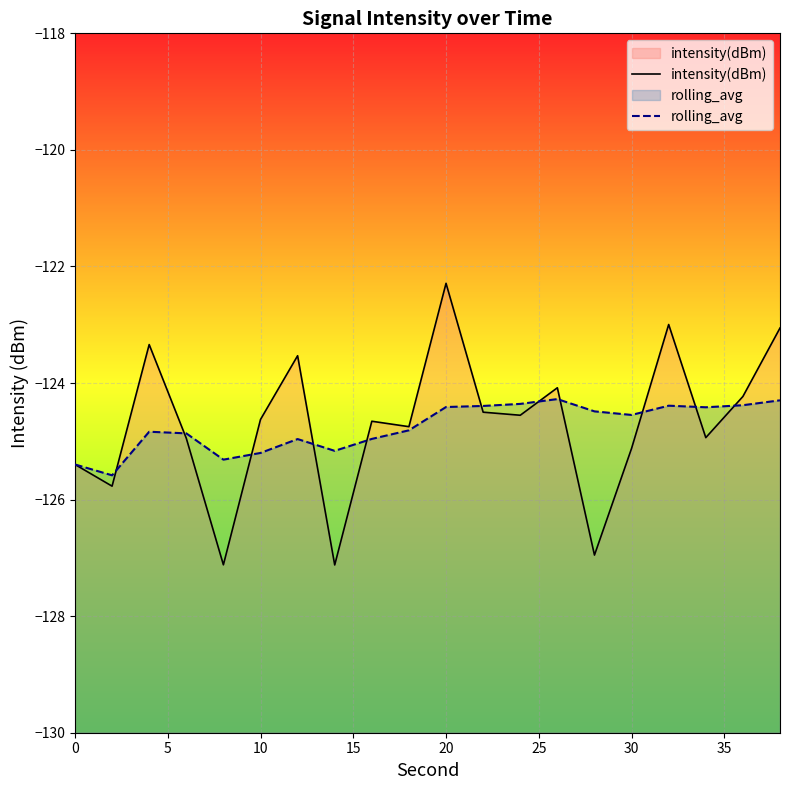

True or false: intensity(dBm) has a value of -122.3 at 20.

True